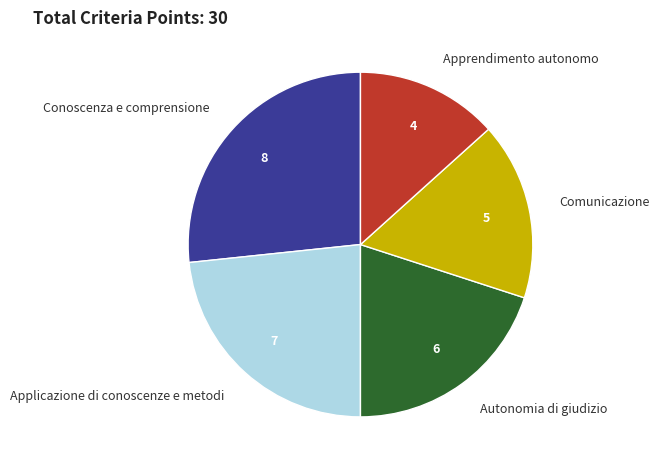

Which slice is the largest?

Conoscenza e comprensione